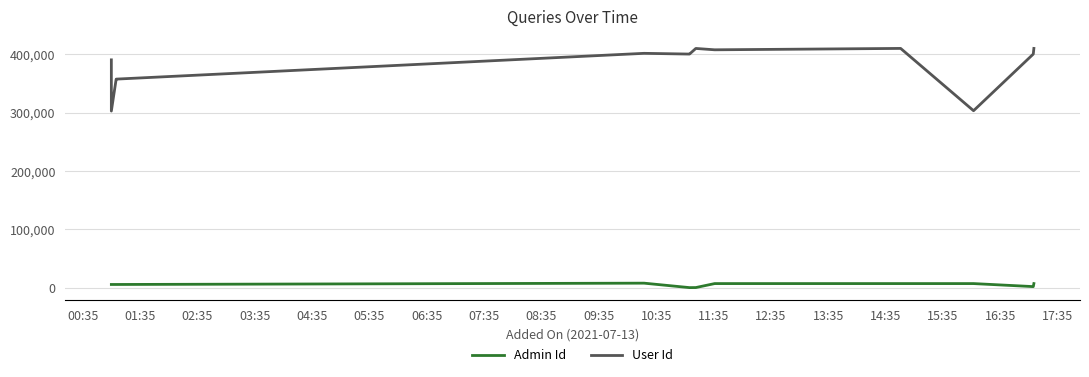

Which series has the largest range (max minus min)?

User Id